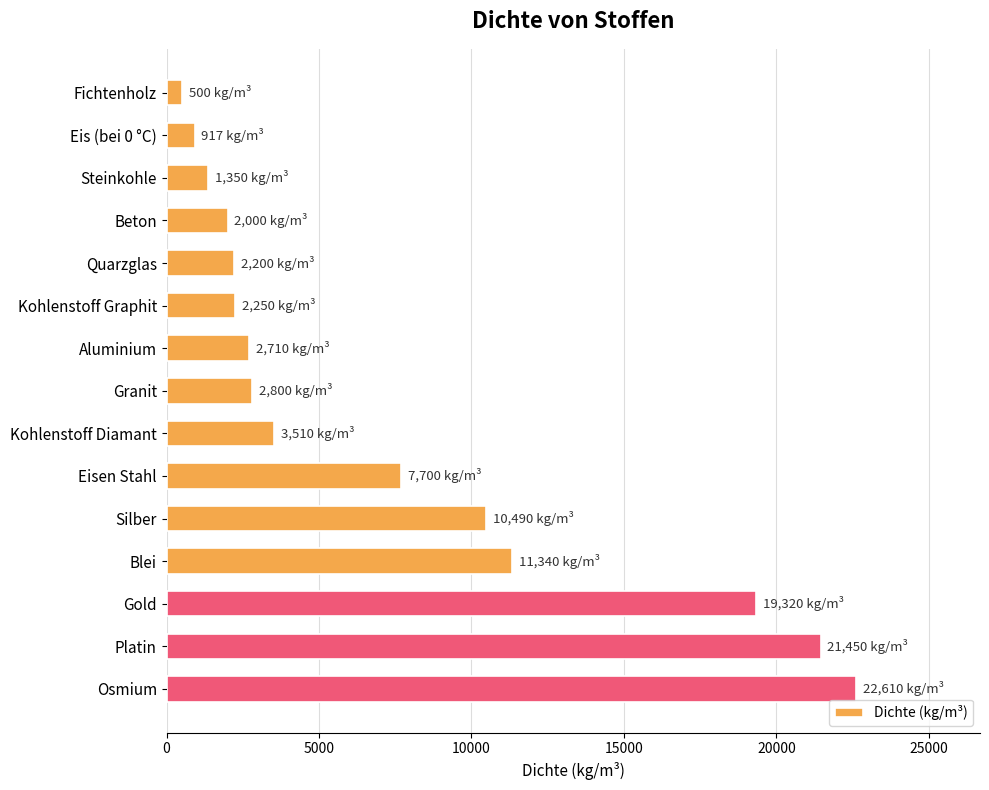

What value does the data have at Kohlenstoff Graphit, to the nearest 50?

2250